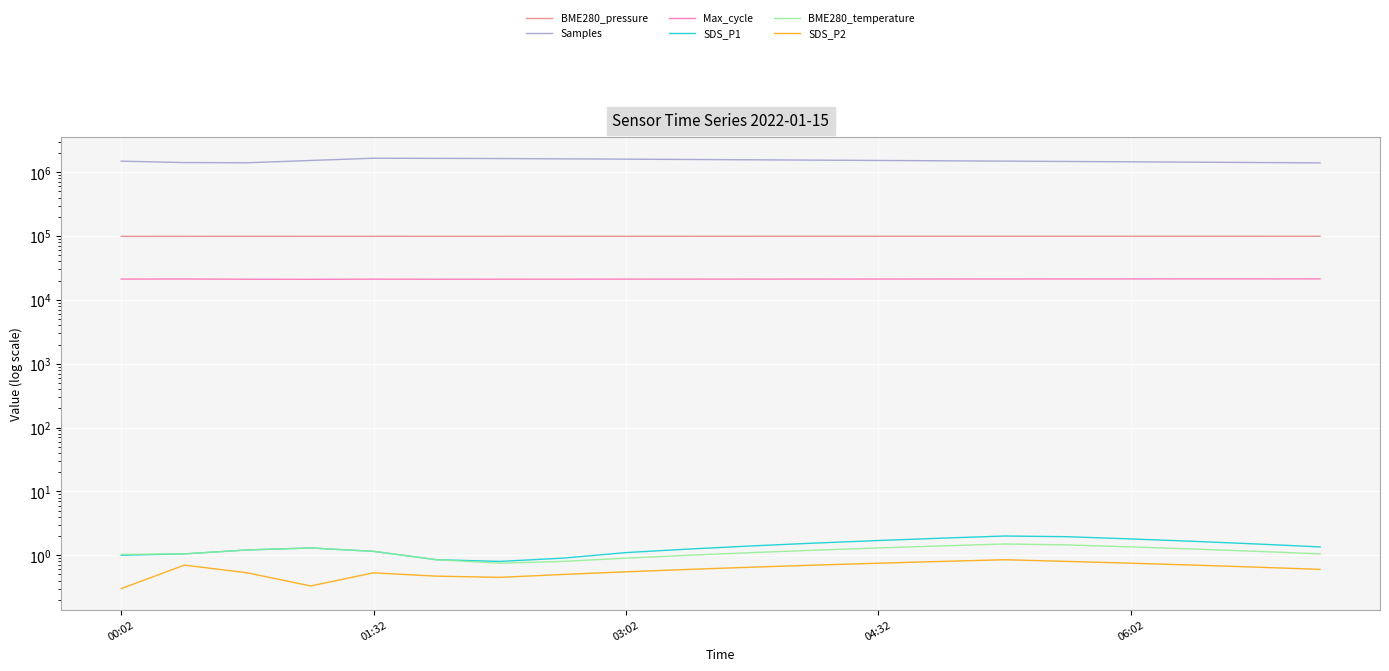

True or false: SDS_P1 and BME280_pressure intersect in this chart.

False